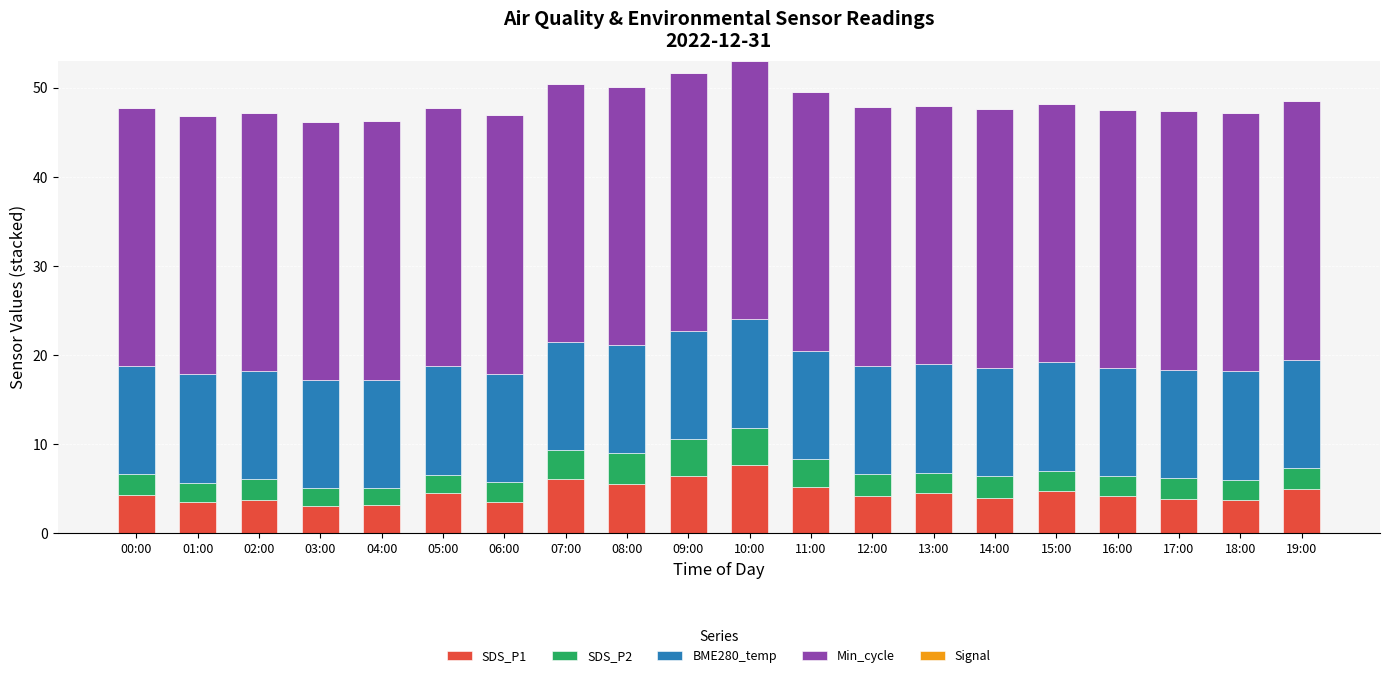

What is the highest value of the SDS_P1 series?

7.7